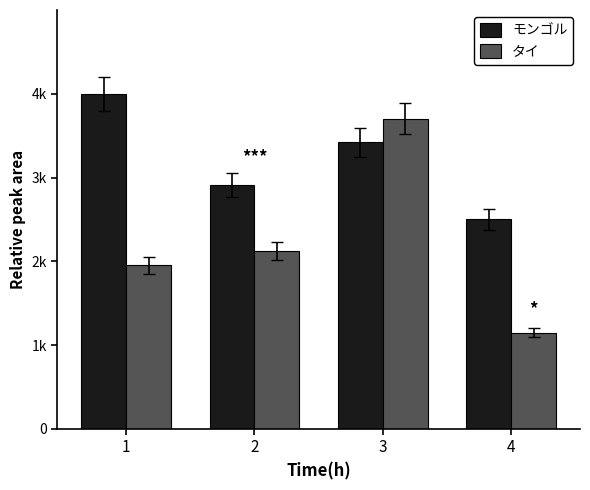

Does the chart contain stacked bars?

No